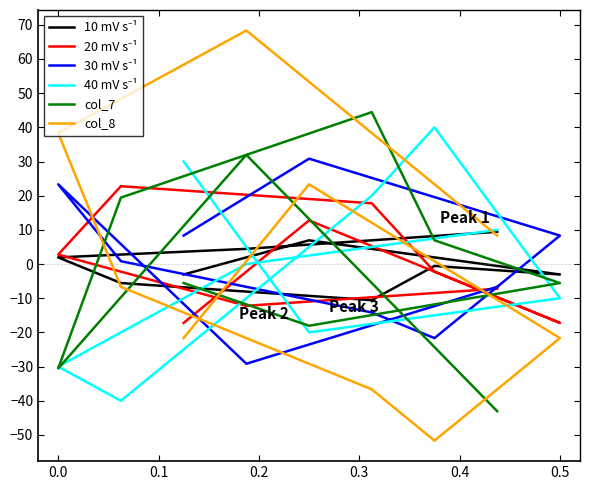

How many lines are shown in the chart?

6